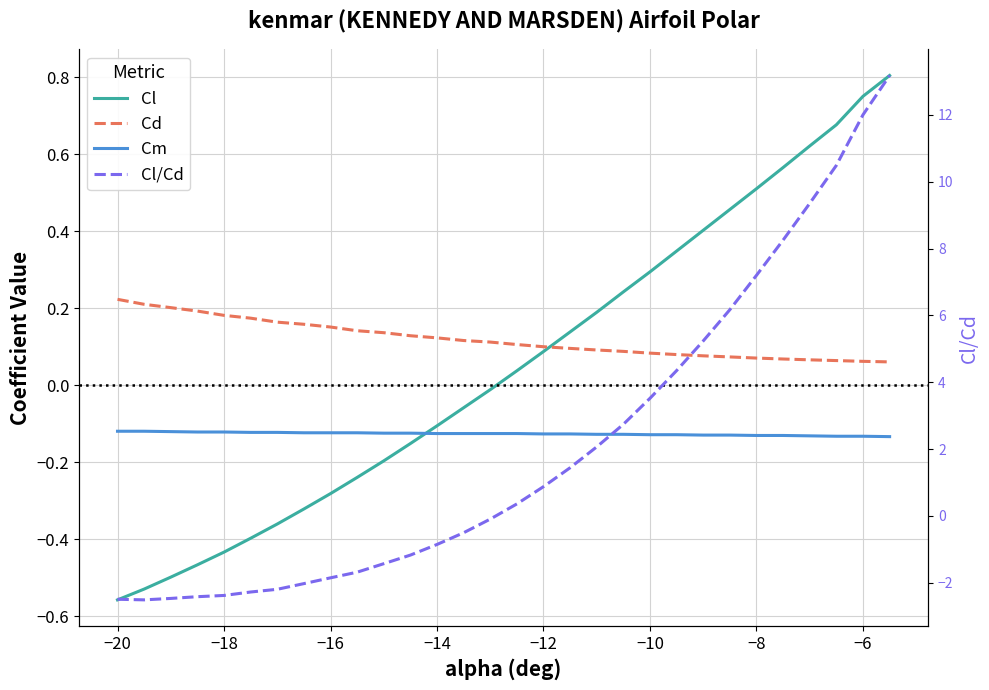

Which series ends up on top after the final intersection of Cl/Cd and Cl?

Cl/Cd